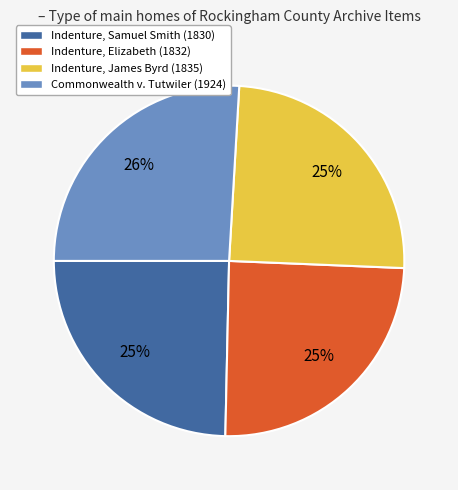

What is the ratio of the value at Commonwealth v. Tutwiler (1924) to the value at Indenture, James Byrd (1835)?

1.0